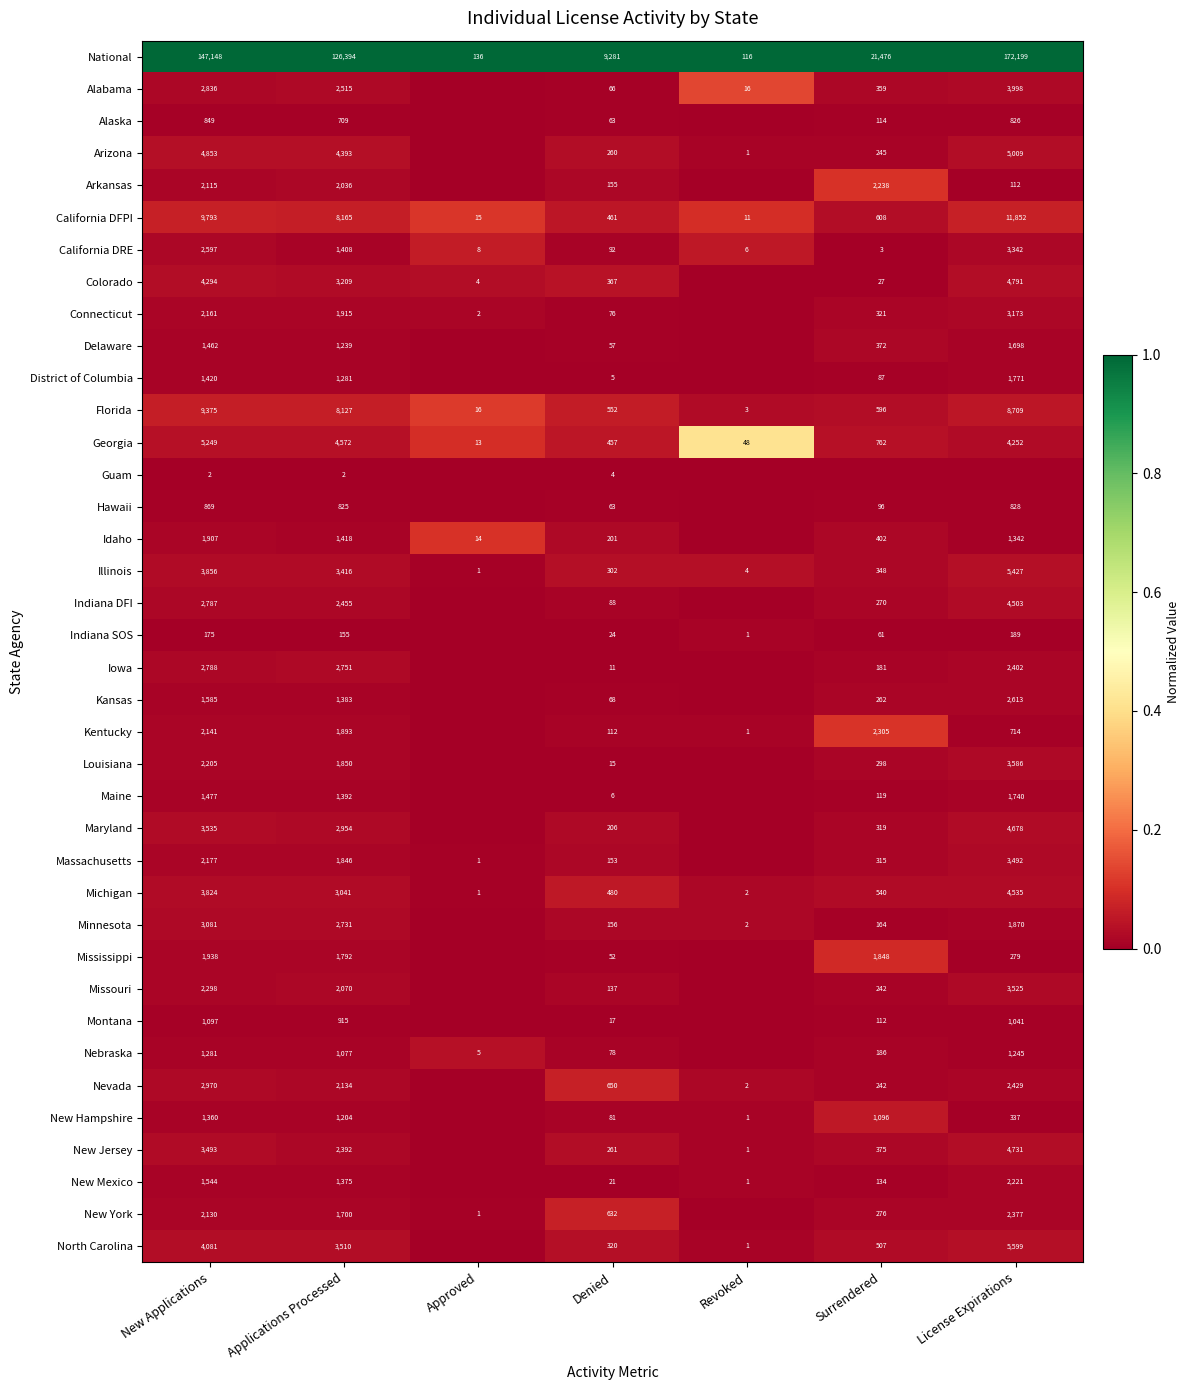

At which label is National closest to 86157?

Applications Processed